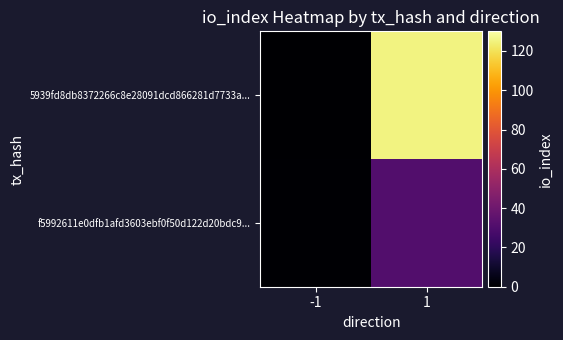

Which series has the widest spread of values?

5939fd8db8372266c8e28091dcd866281d7733a...